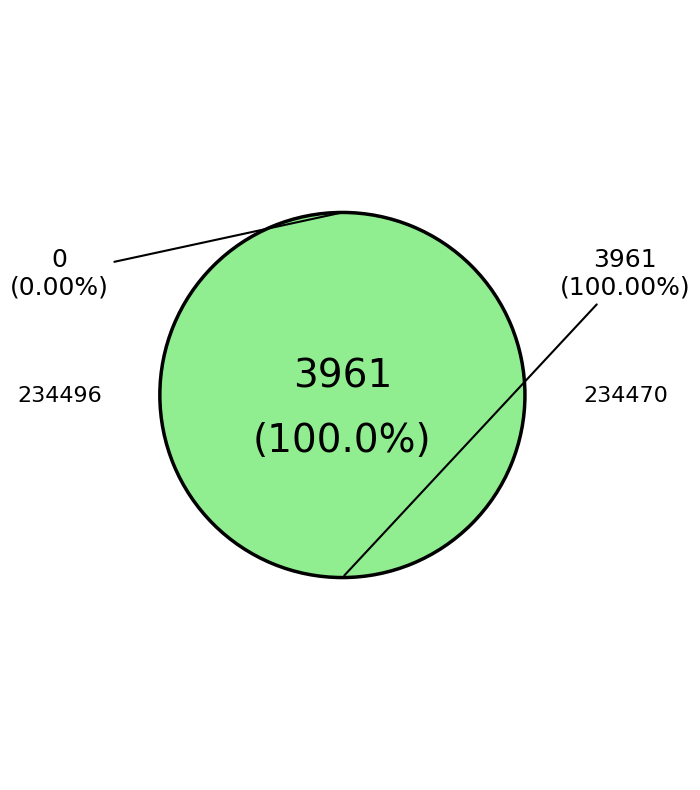

Is it true that 234496 is 0% of the pie?

True